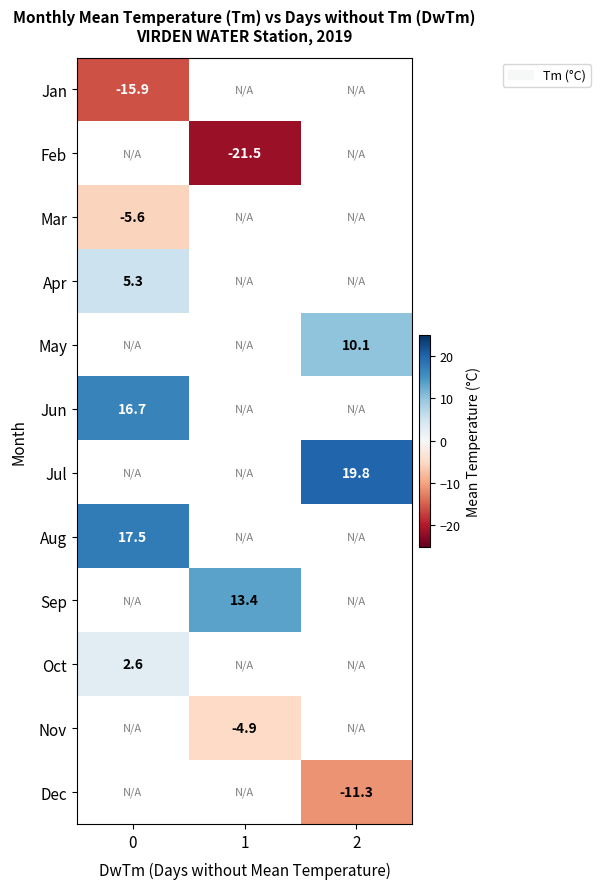

At how many categories does at least one series exceed 10?

3